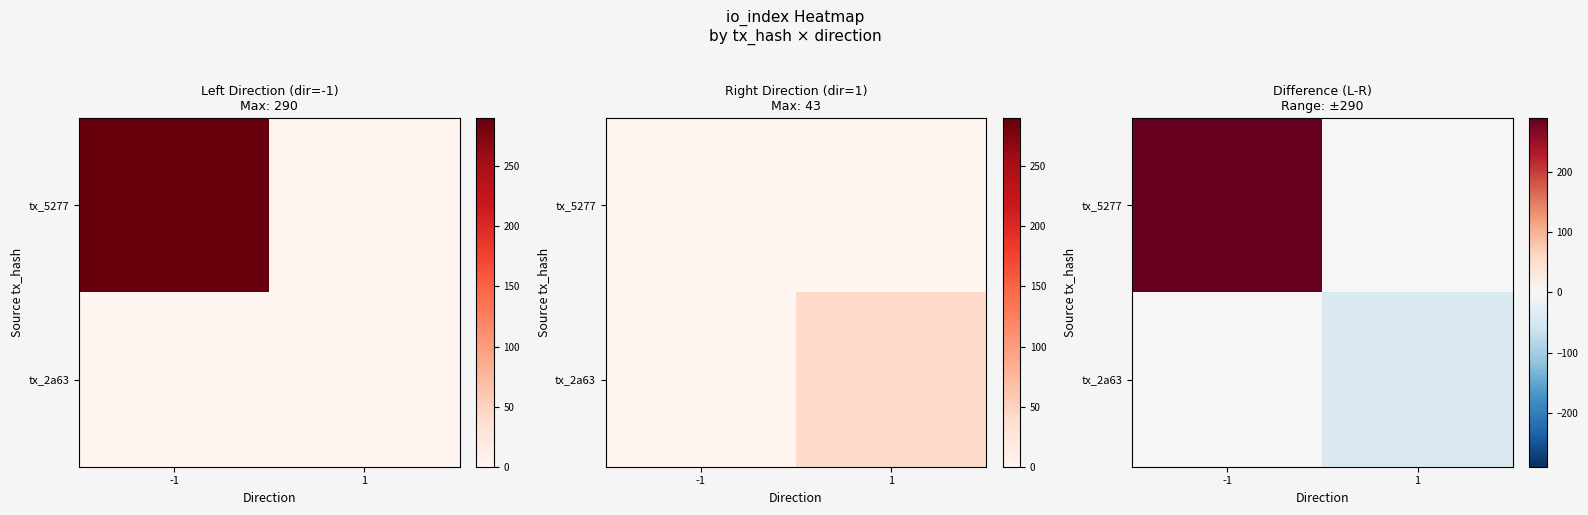

Is the value of tx_2a63 at 1 greater than the value of tx_5277 at -1?

No